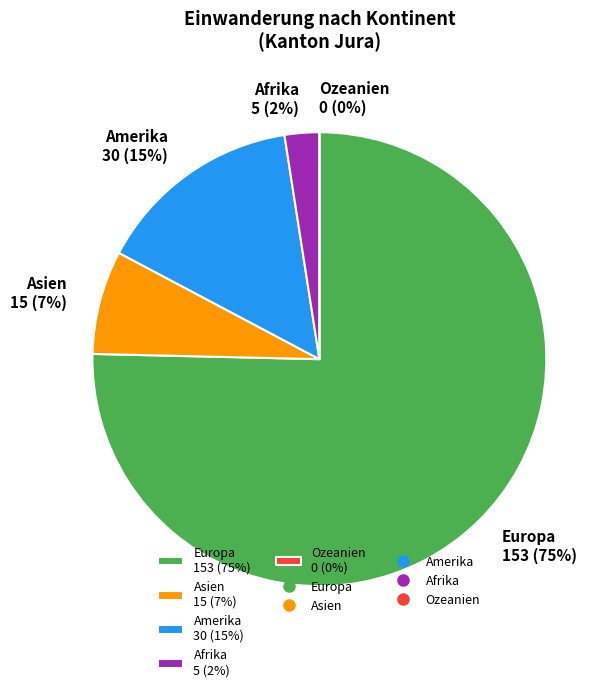

True or false: Ozeanien accounts for 9% of the total.

False